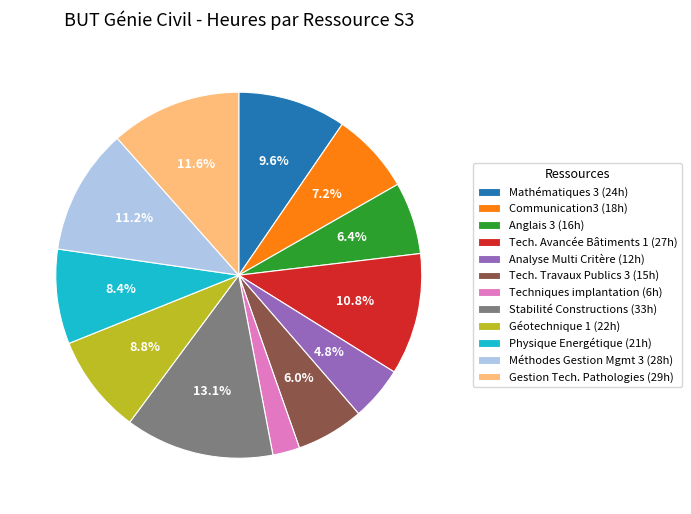

Which category has the smallest portion of the pie?

Techniques implantation (6h)